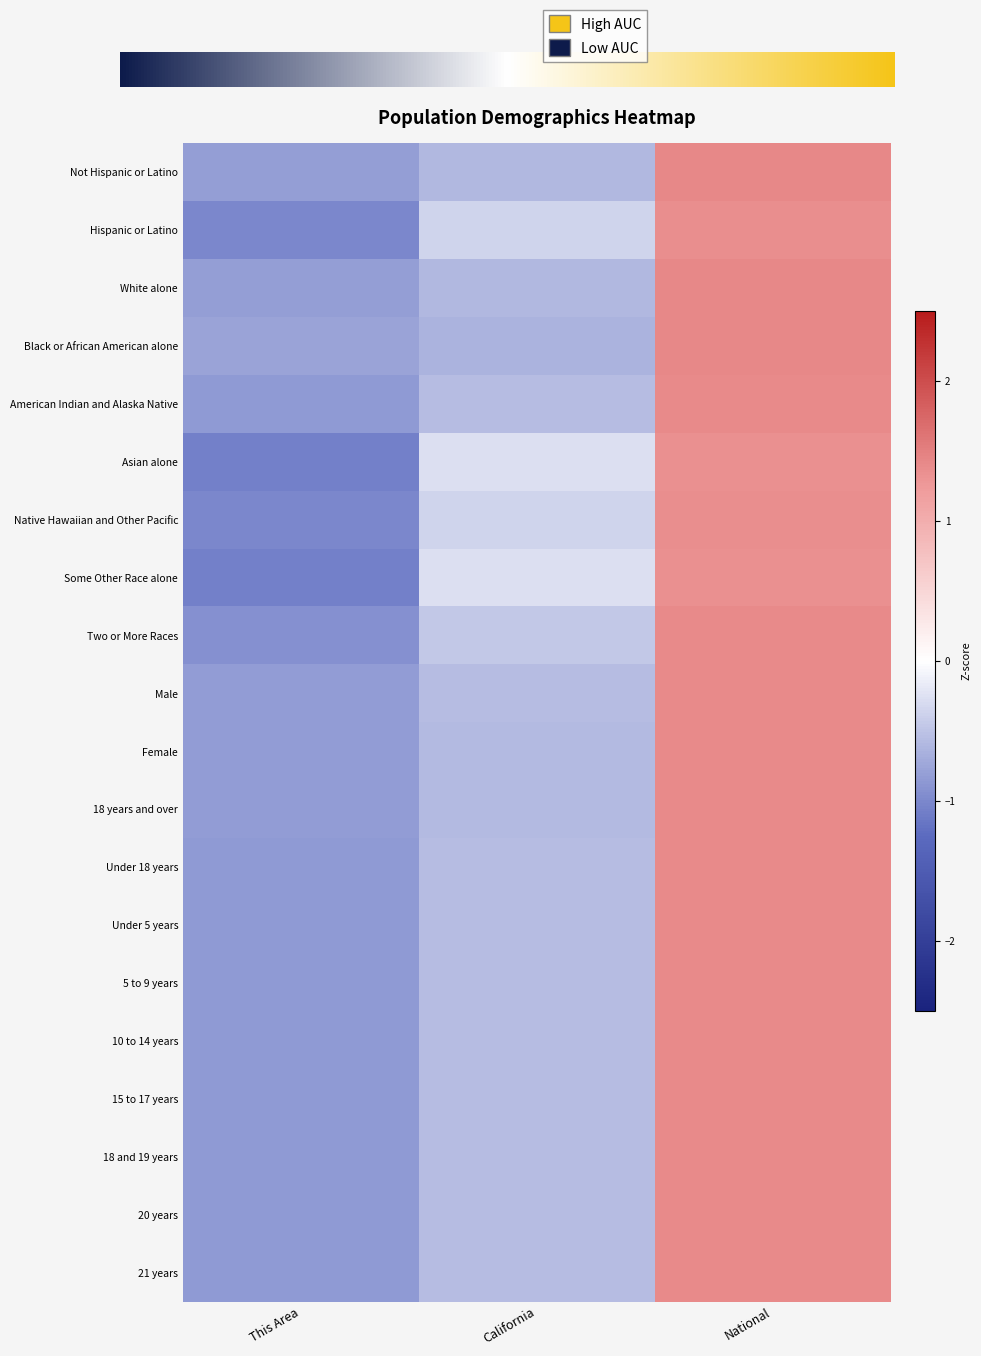

At which label is Under 5 years closest to 0?

California